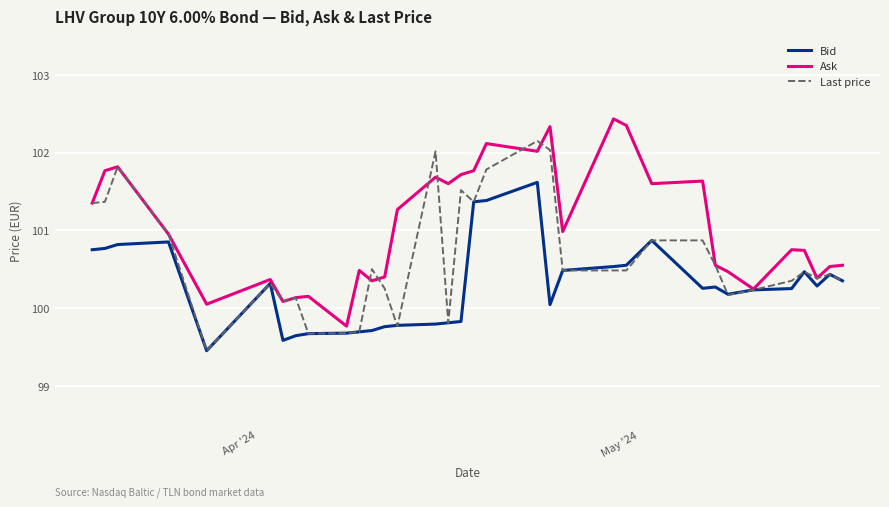

What is the maximum value for Last price?

102.1